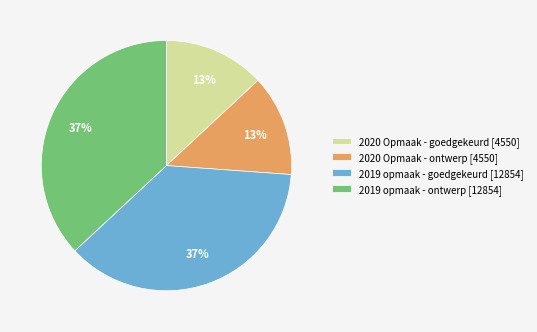

What percentage is the 2019 opmaak - goedgekeurd slice, to the nearest percent?

37%